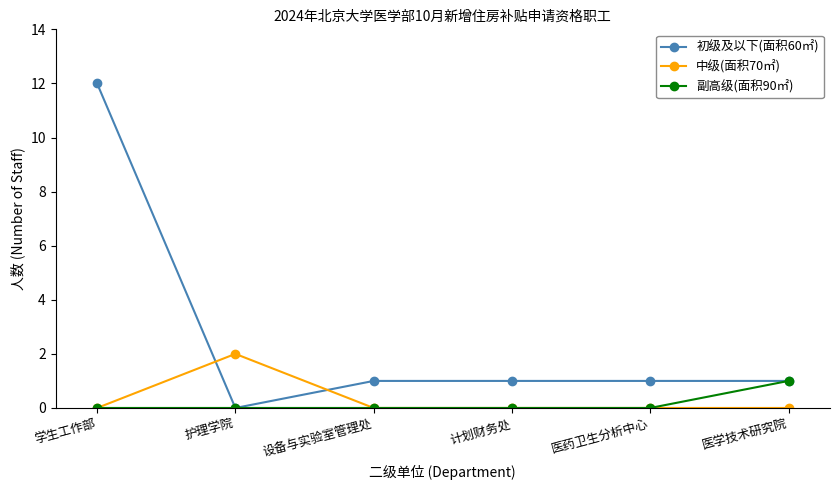

What is the difference between the highest and lowest values at 学生工作部?

12